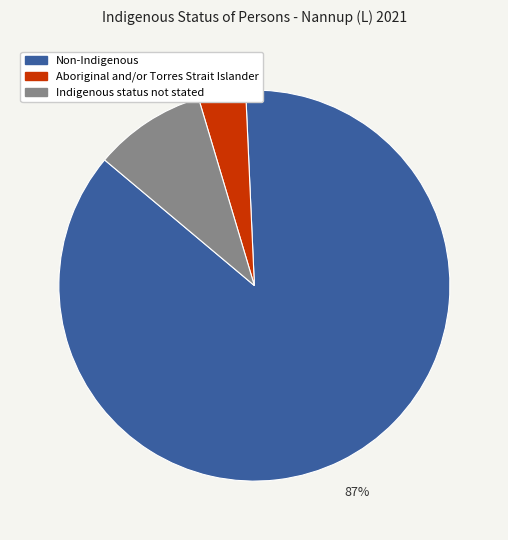

Count the number of slices in the pie.

3